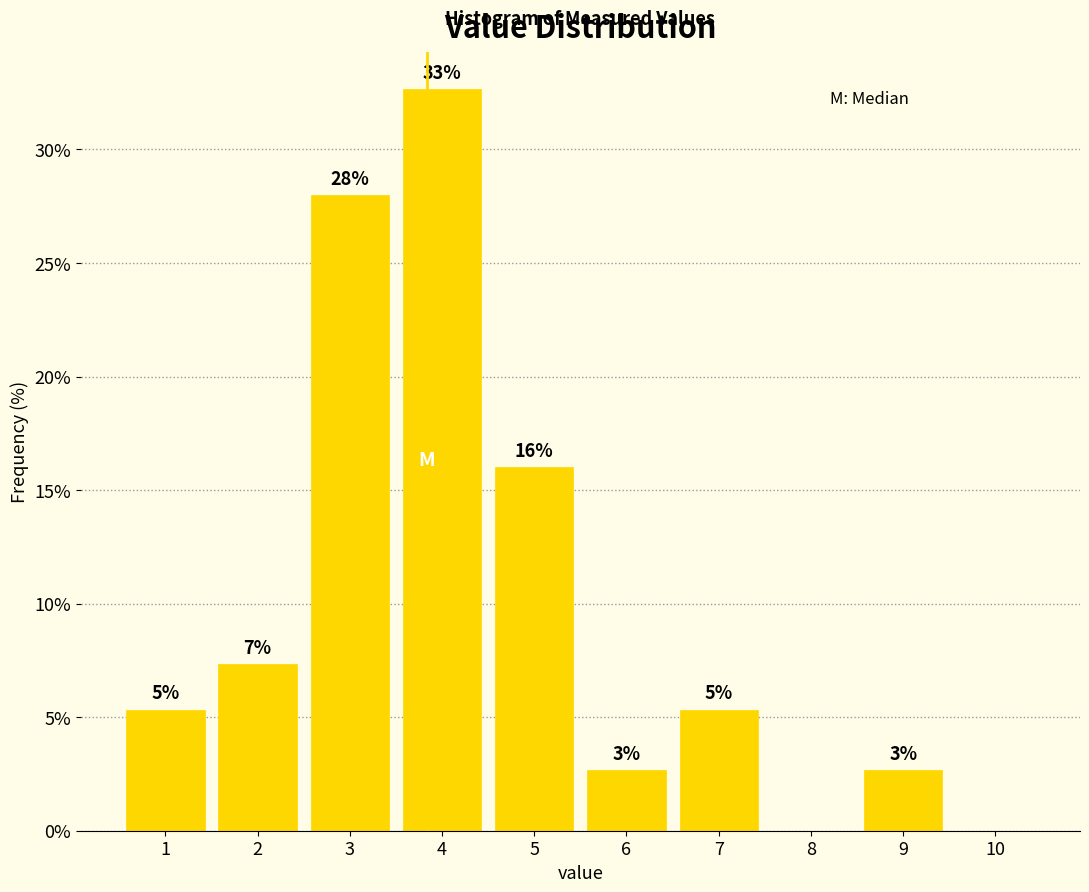

Are the bars horizontal?

No